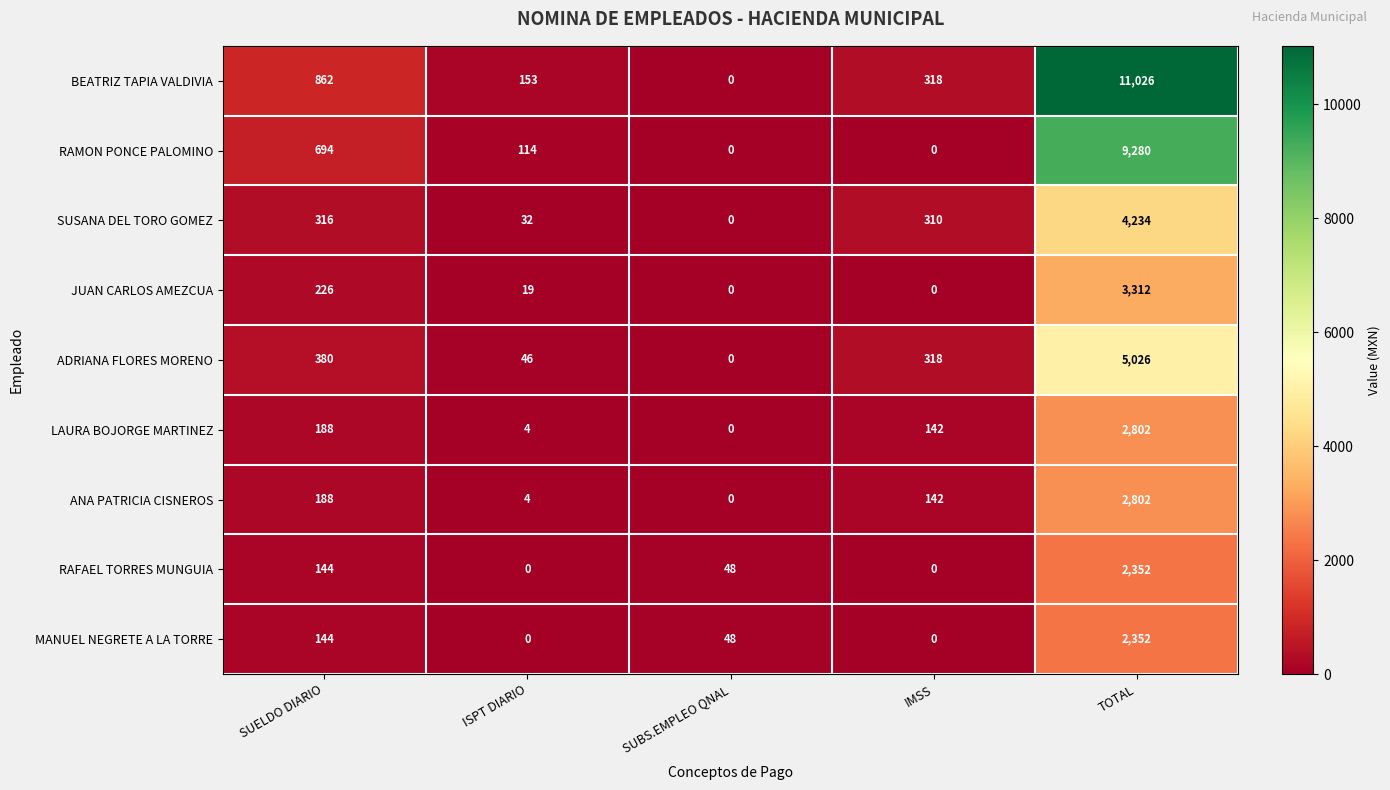

The MANUEL NEGRETE A LA TORRE series shows 3696 at TOTAL. True or false?

False